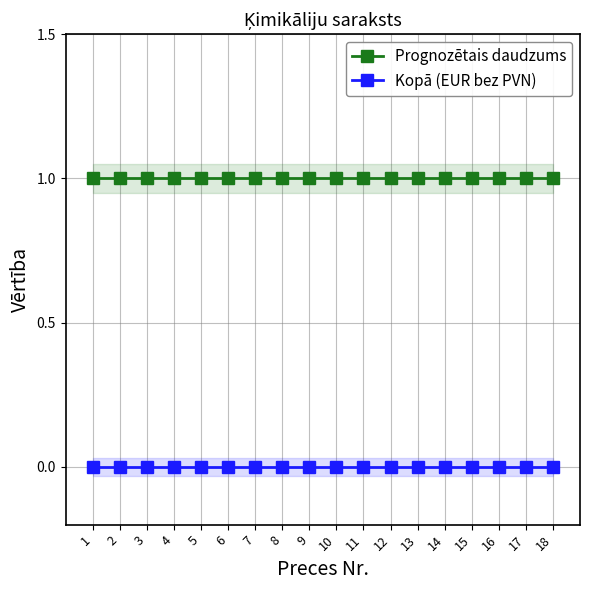

Between 14 and 18, which series saw the biggest shift?

Prognozētais daudzums